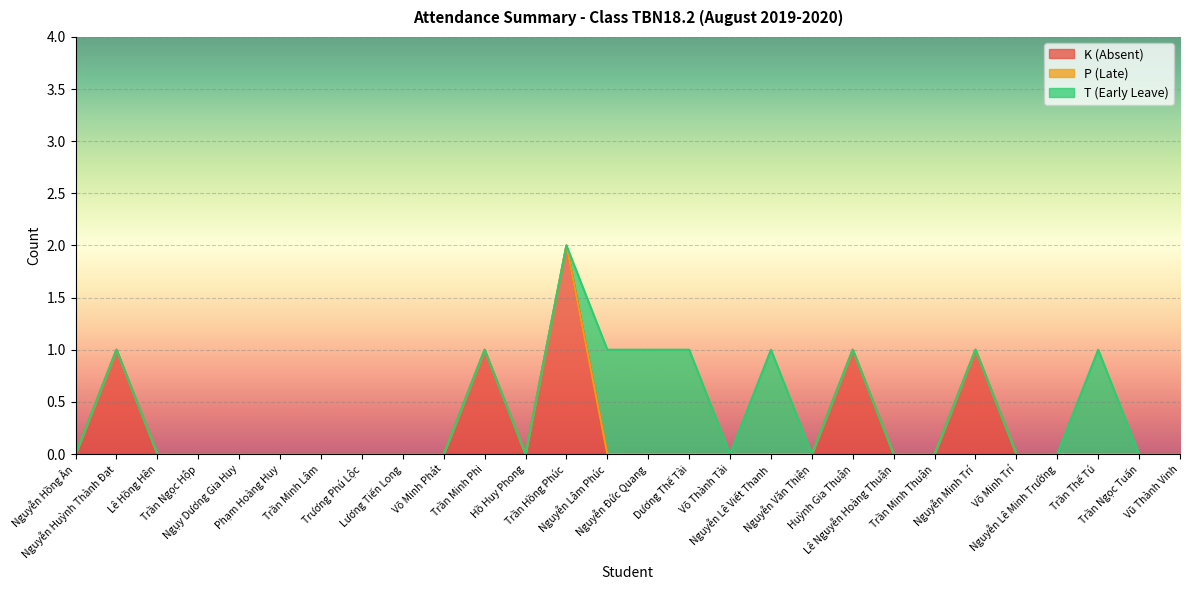

What is the difference between the highest and lowest values at Nguyễn Minh Trí?

1